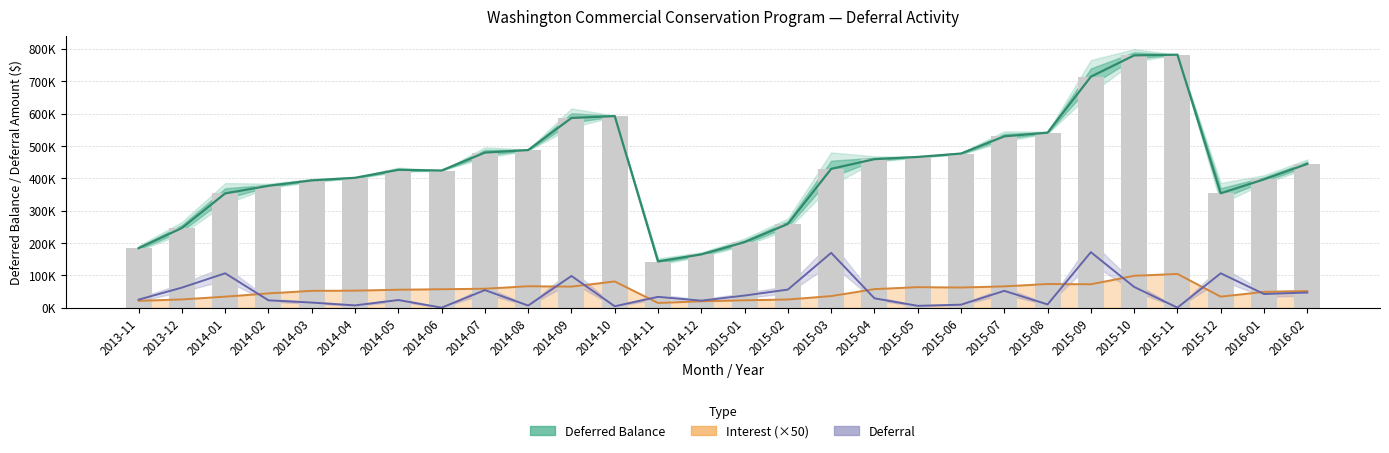

Which series has the largest range (max minus min)?

Deferred Balance